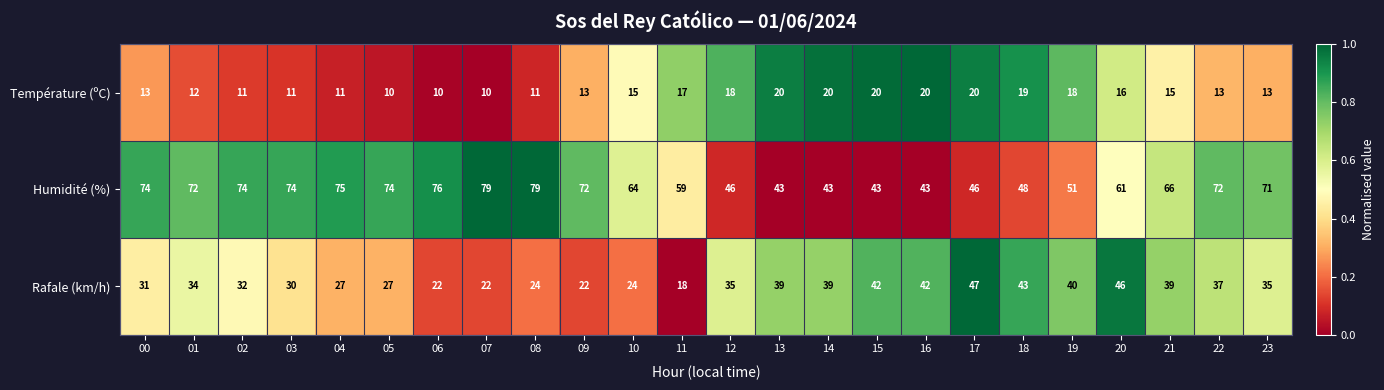

What is the total value across all series at 22?

122